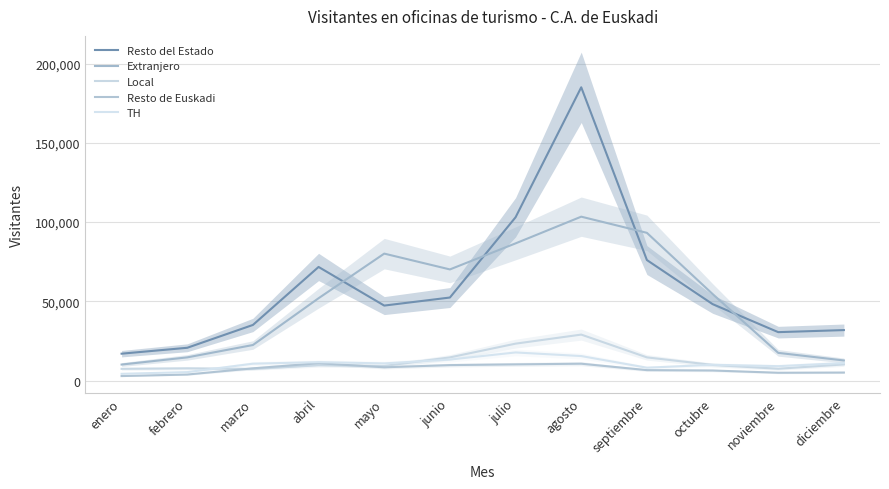

What is the minimum value for Extranjero?

10080